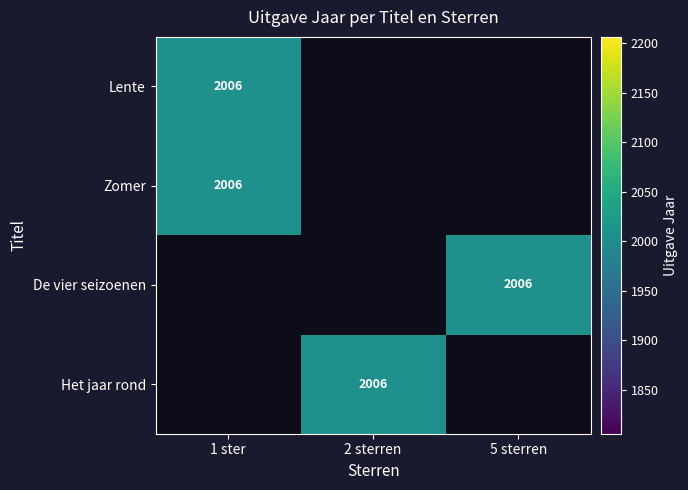

How many data points does each series have?

3